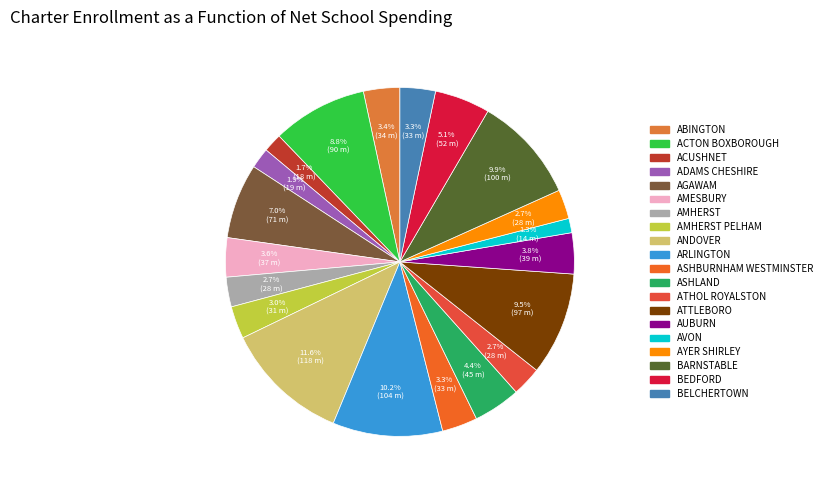

Count the number of slices in the pie.

20